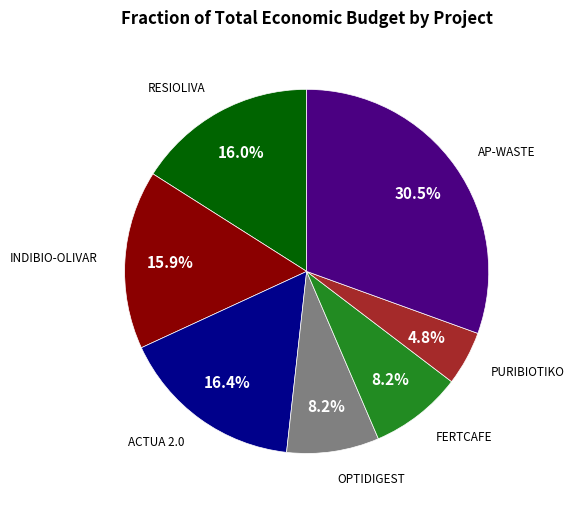

How many segments does this pie chart have?

7